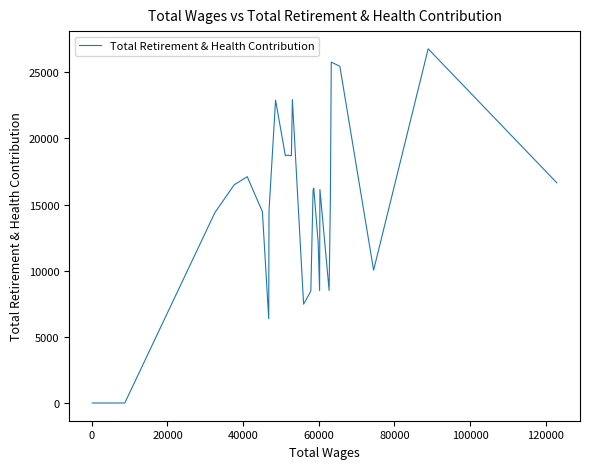

What is the difference between the maximum and minimum values?

26771